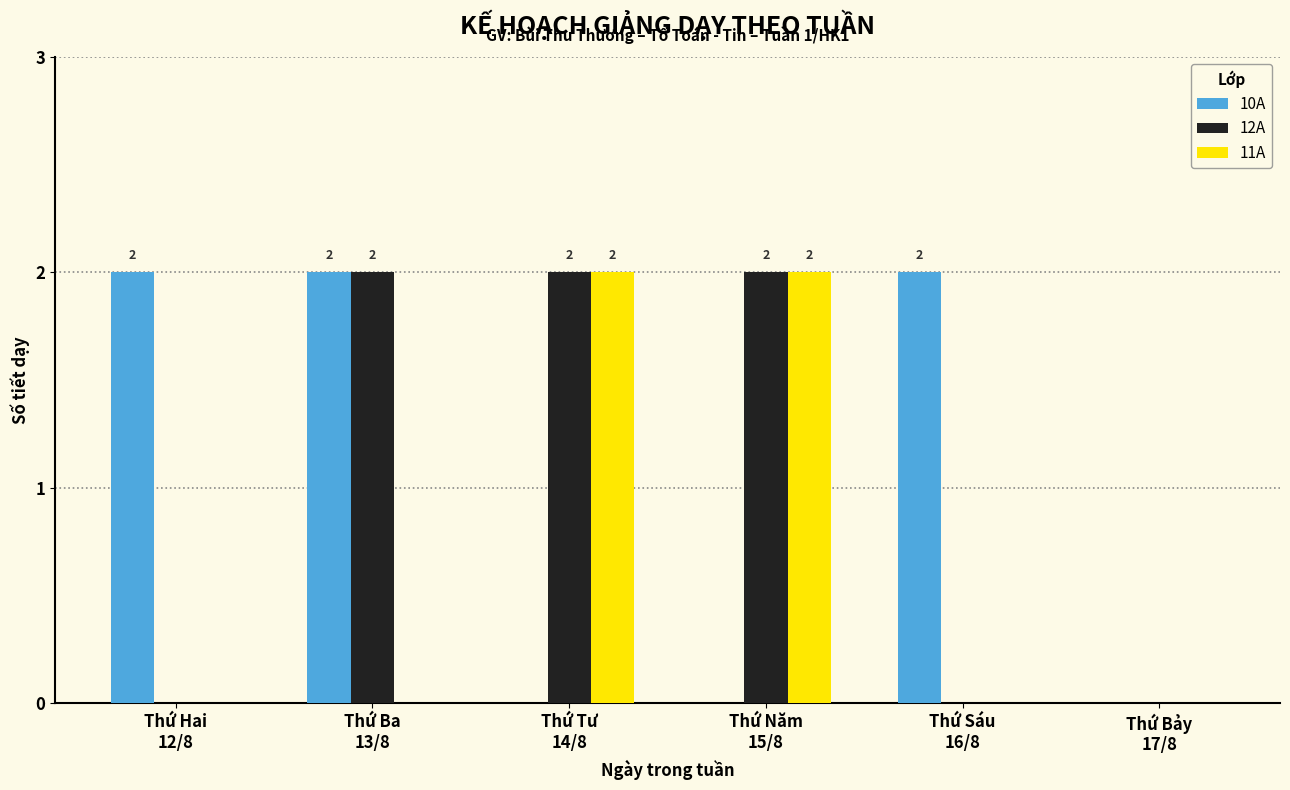

The value of 11A at Thứ Ba
13/8 is 0. True or false?

True